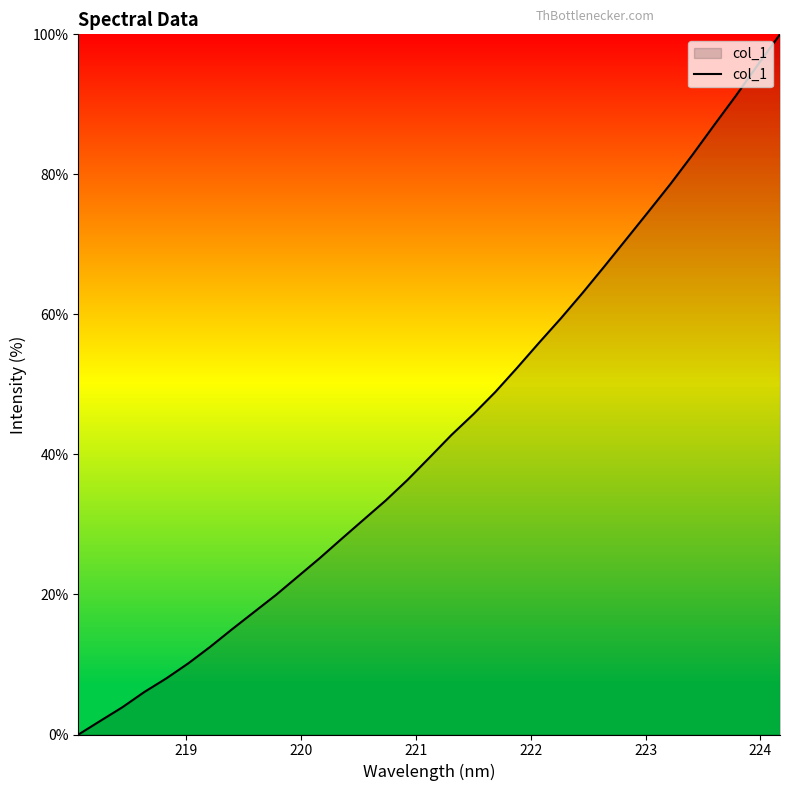

What is the greatest value displayed?

100.0